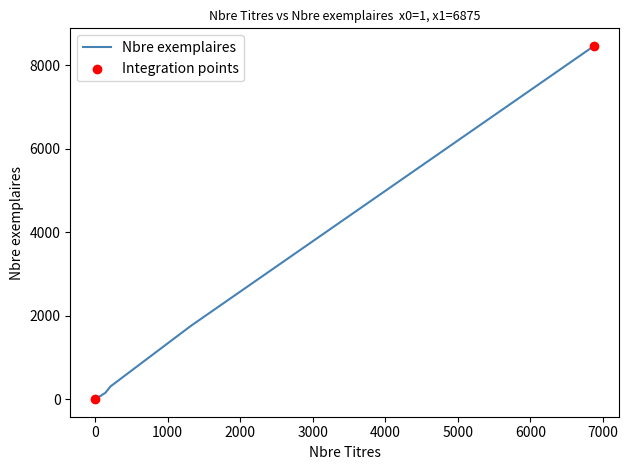

Approximately how many times larger is the value at 1 compared to 5?

0.2